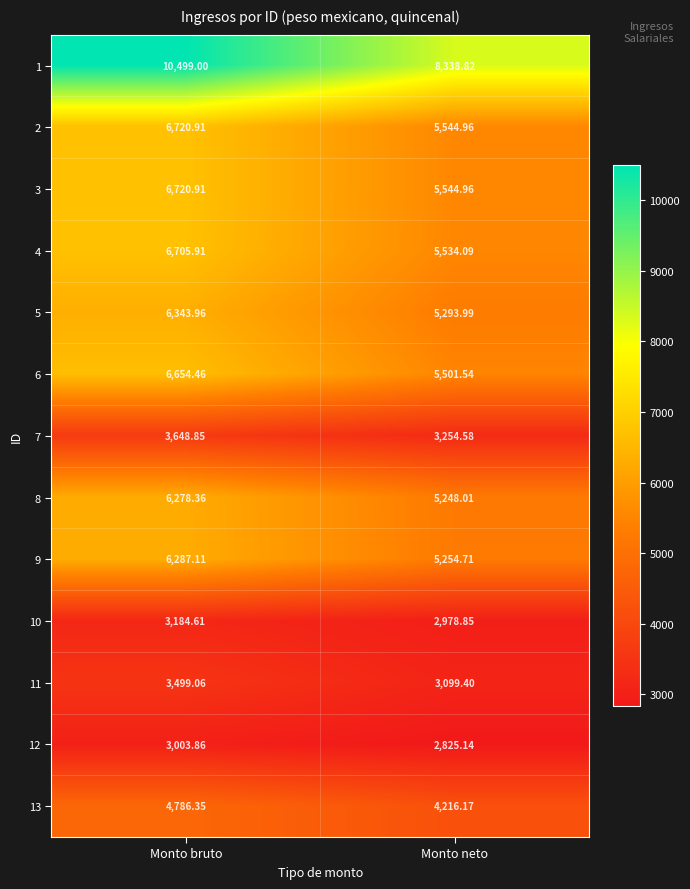

At how many categories does at least one series exceed 9292?

1